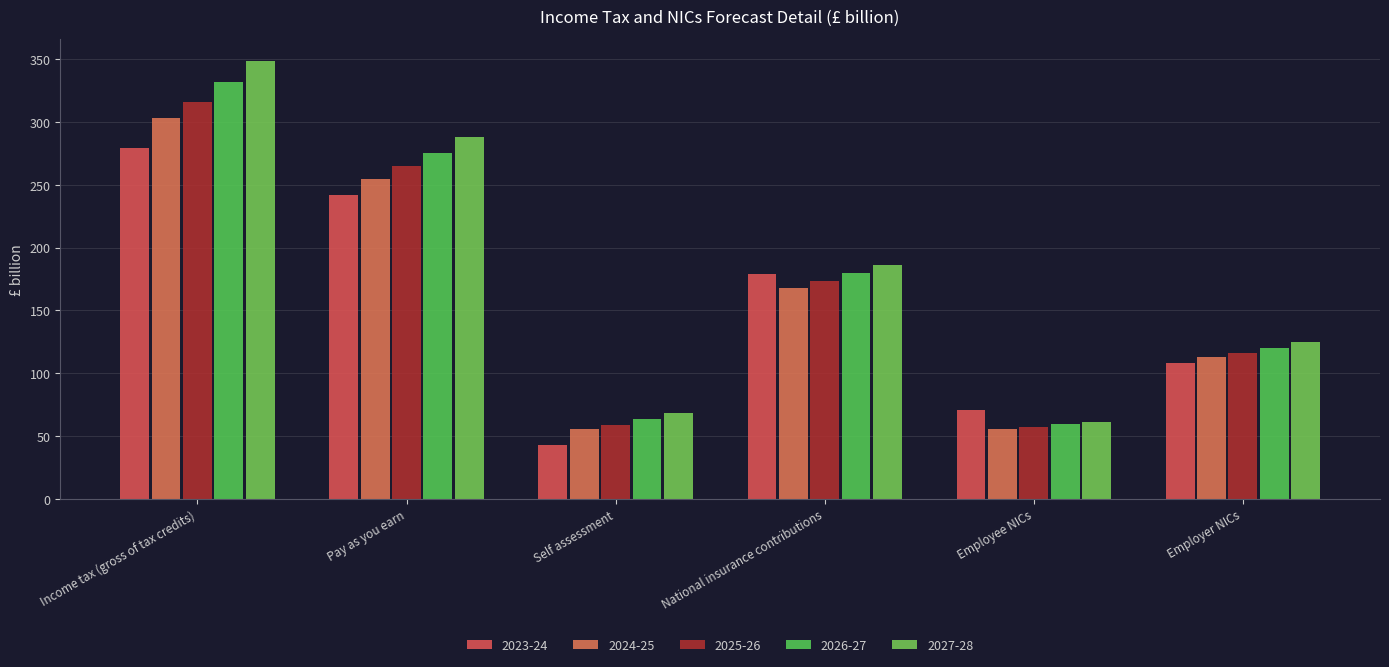

Where does the 2025-26 series first go above 173?

Income tax (gross of tax credits)